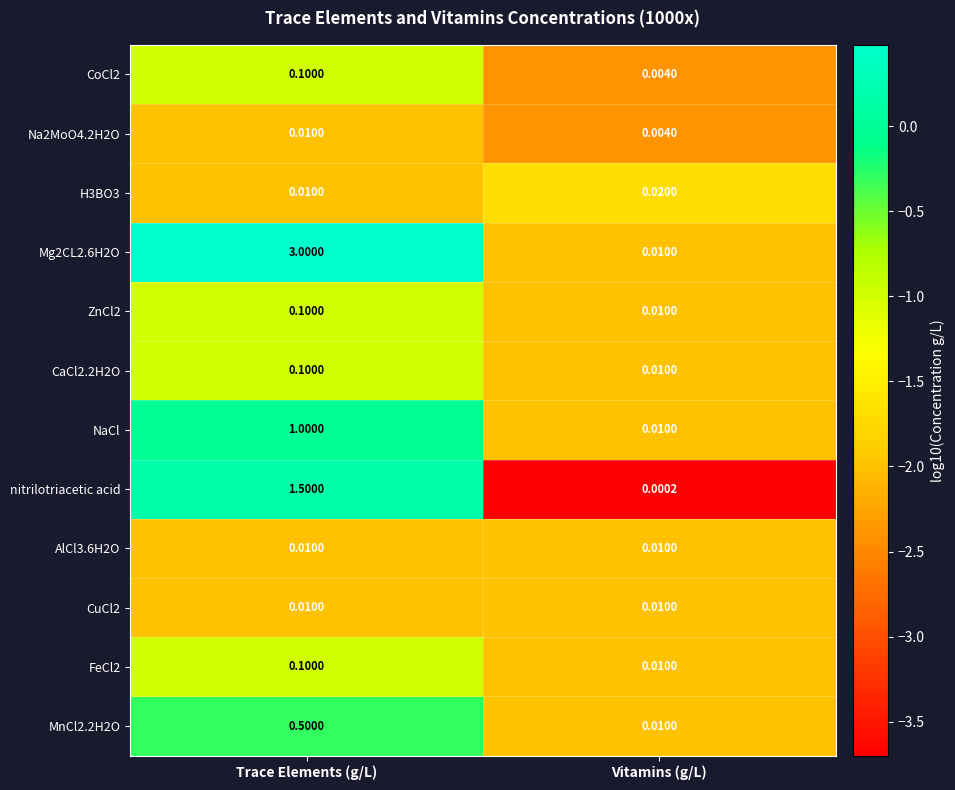

Where is MnCl2.2H2O nearest to the value 0?

Vitamins (g/L)